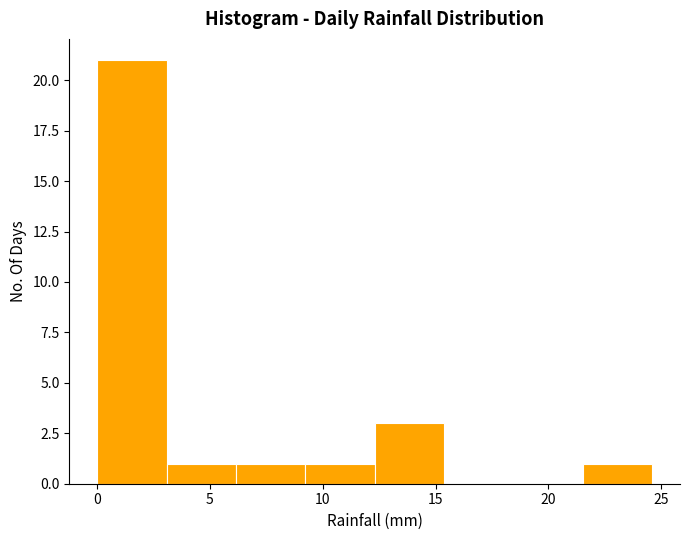

Reading left to right, list every bar in this chart as the range it spans on the x-axis followed by its height. Neither the bar edges nor the heights are printed on the chart, so give them approximately, as read against the axes.

0.0 to 3.0: 21
3.0 to 6.0: 1
6.0 to 9.0: 1
9.0 to 12.5: 1
12.5 to 15.5: 3
15.5 to 18.5: 0
18.5 to 21.5: 0
21.5 to 24.5: 1